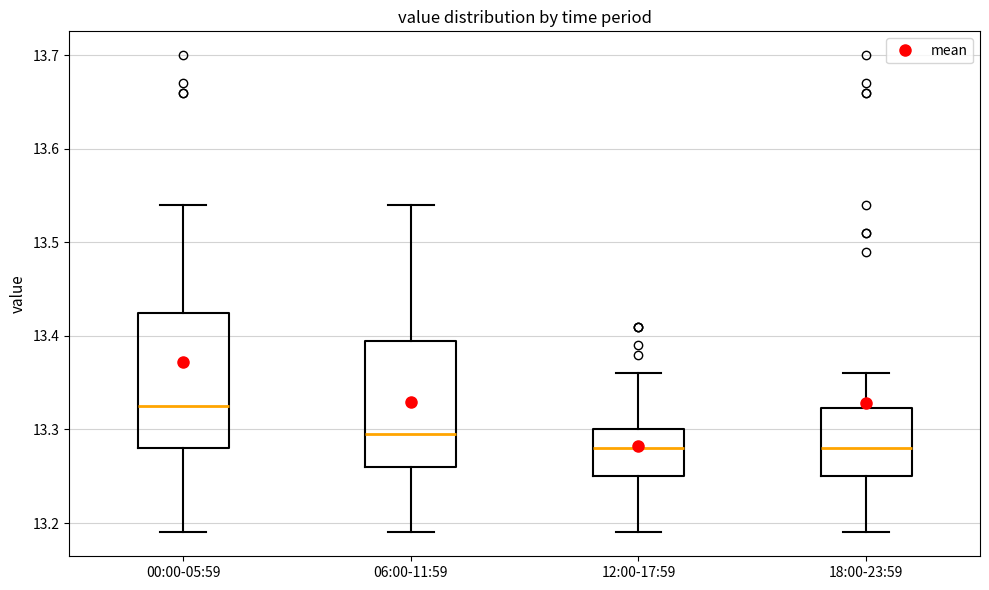

Comparing the boxes themselves (not the whiskers), which one is the tallest?

00:00-05:59